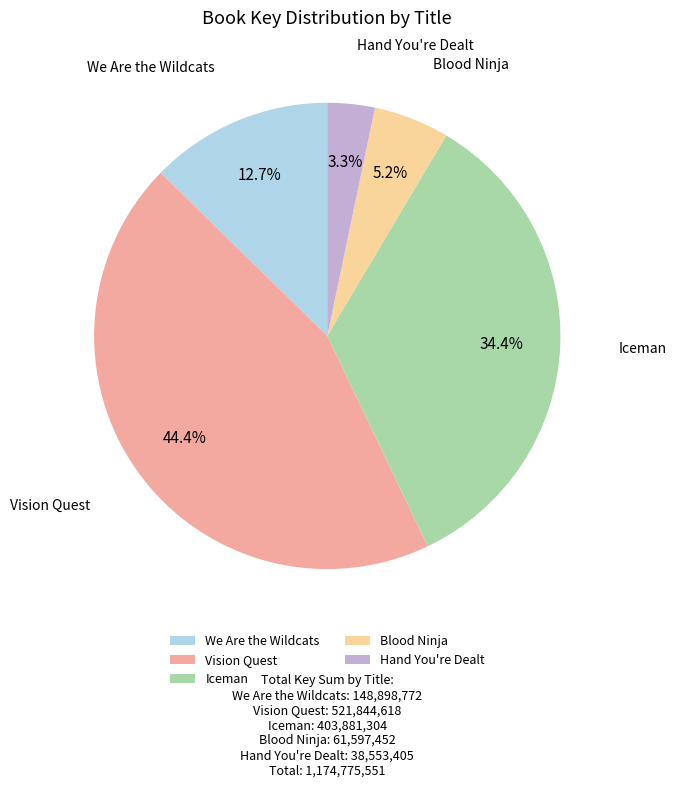

The Hand You're Dealt slice represents 3% of the pie. True or false?

True